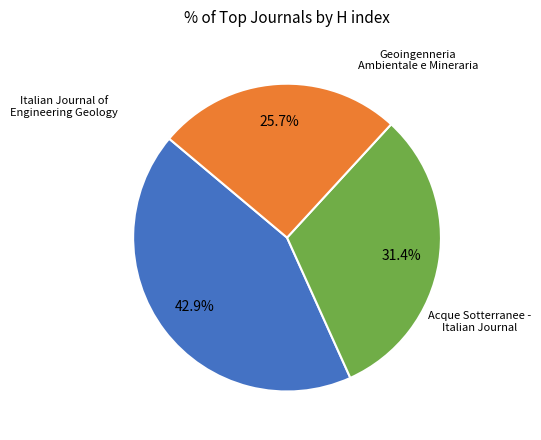

Does any single category account for the majority?

No